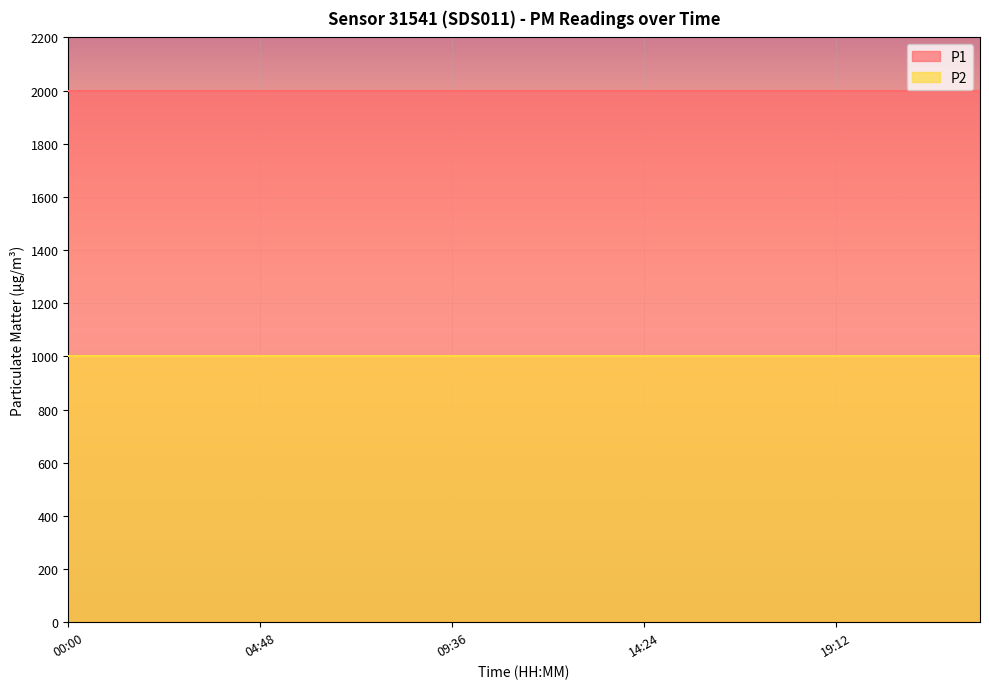

True or false: P1 has more than 1 points higher than both neighbors.

False